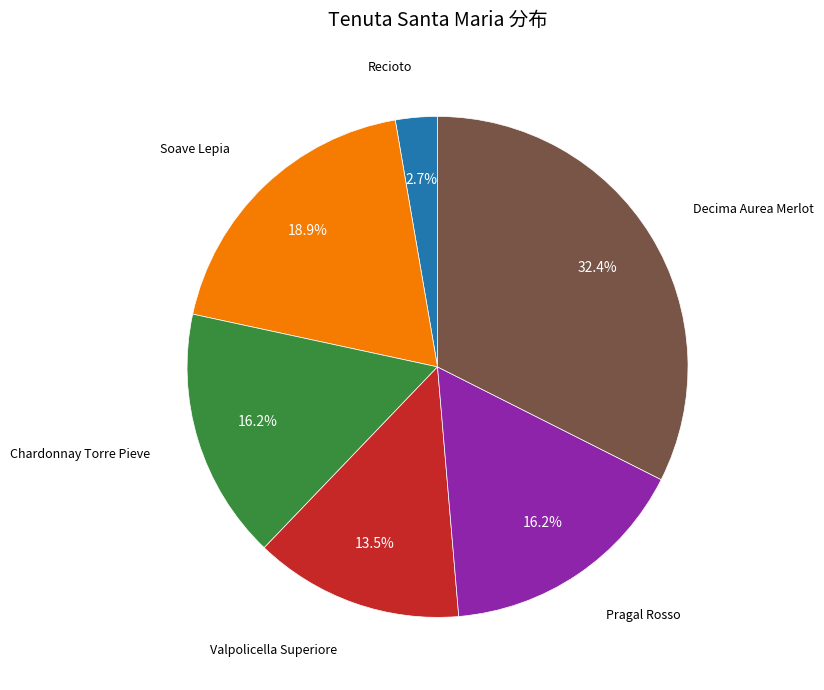

True or false: Chardonnay Torre Pieve accounts for 16% of the total.

True